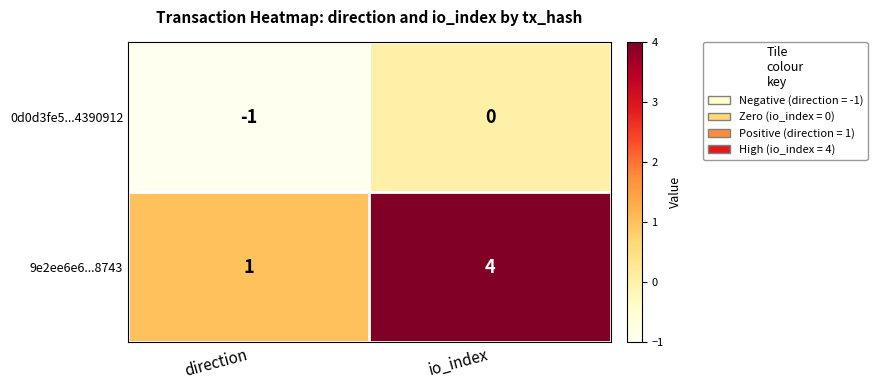

At which category is the sum across all series the highest?

io_index